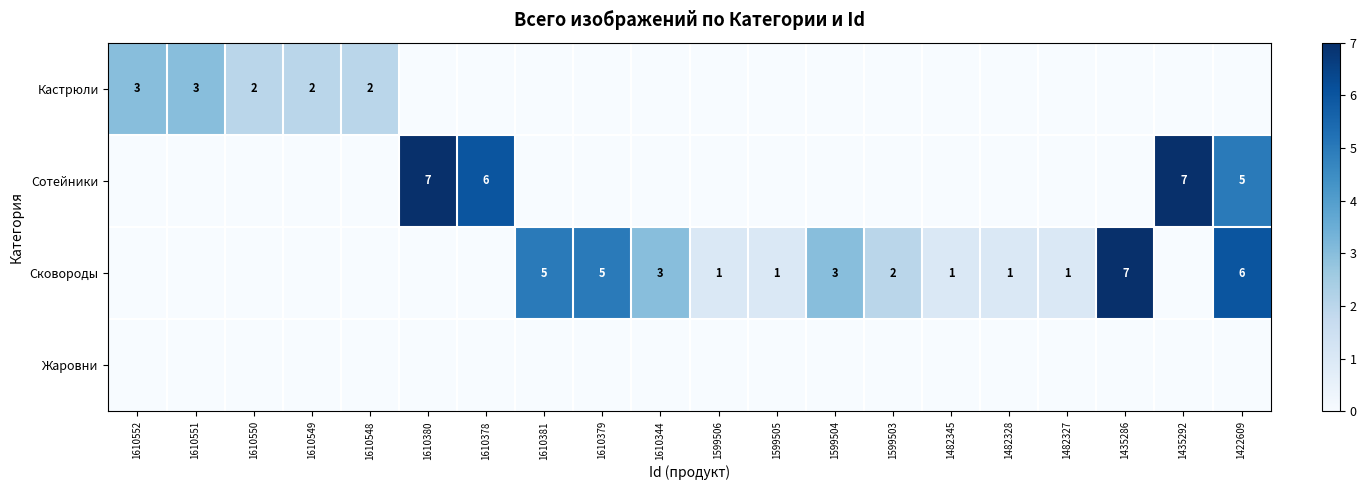

Which label corresponds to the smallest value in the chart?

1610380